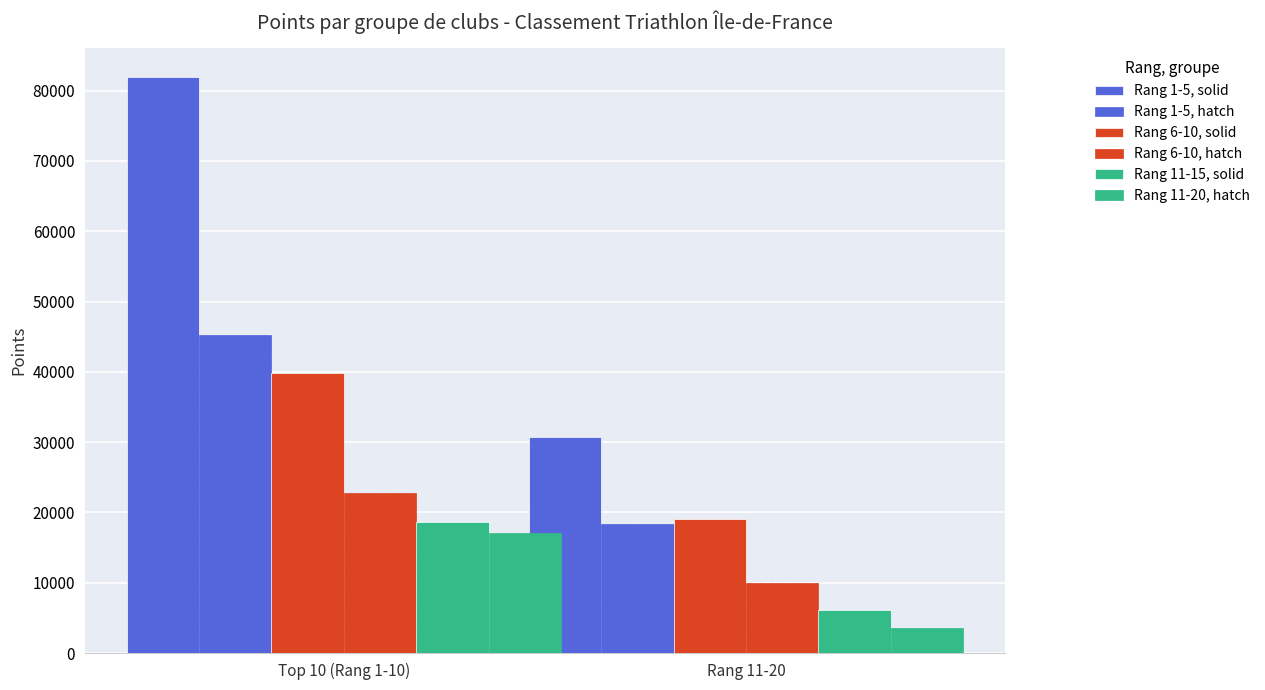

How many categories are shown in the chart?

2